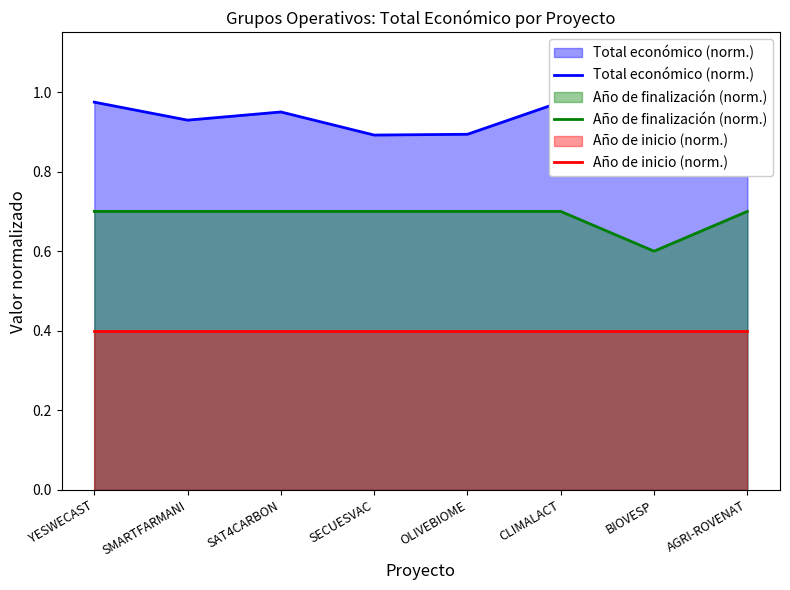

Which series has the largest total across all categories?

Total económico (norm.)